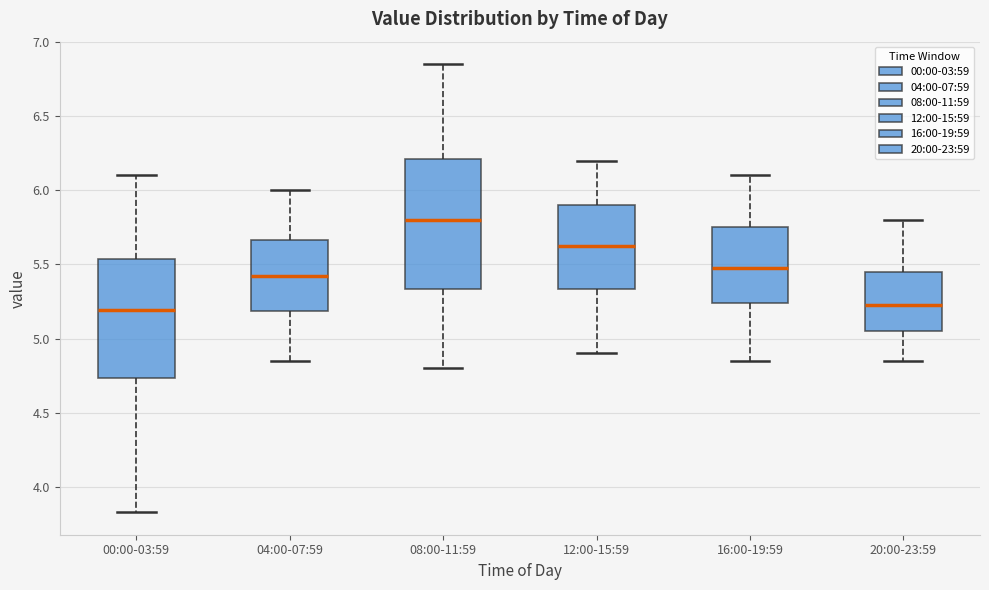

Which box is the tallest, from its lower edge to its upper edge?

08:00-11:59